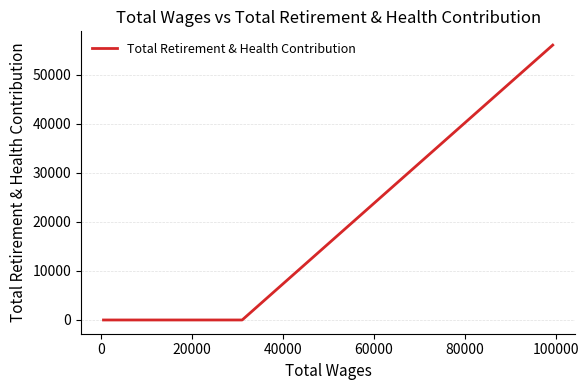

How many values are between 0 and 55993?

4